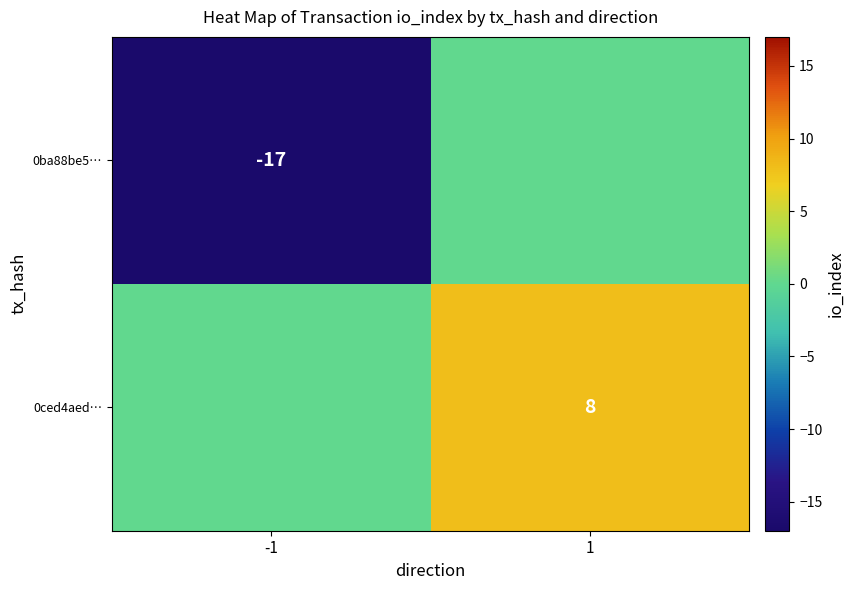

True or false: 0ced4aed… has a value of 8 at 1.

True